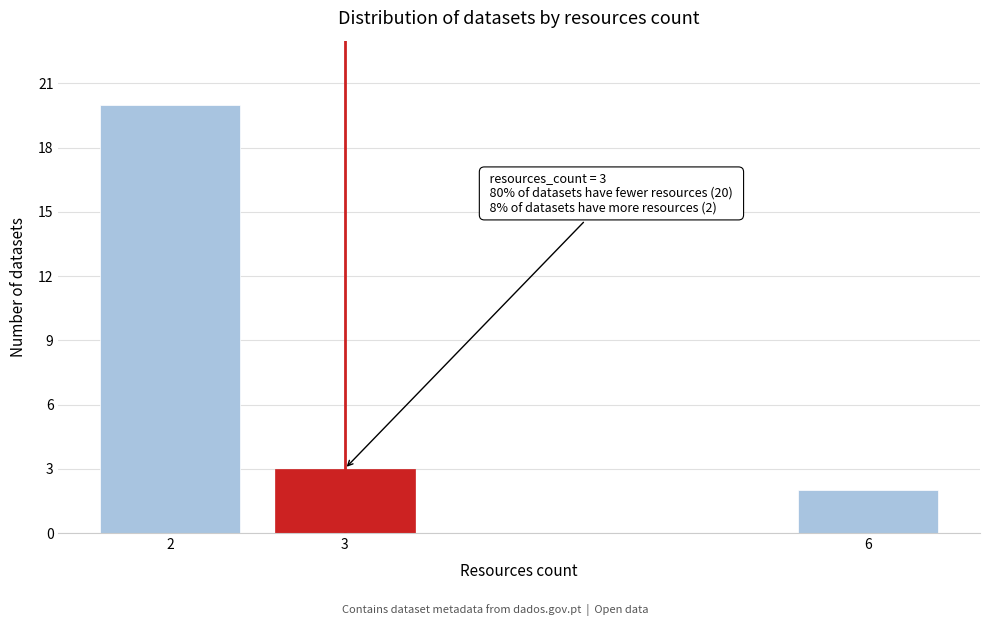

Reading left to right, what are all the values shown in this chart?

20	3	2